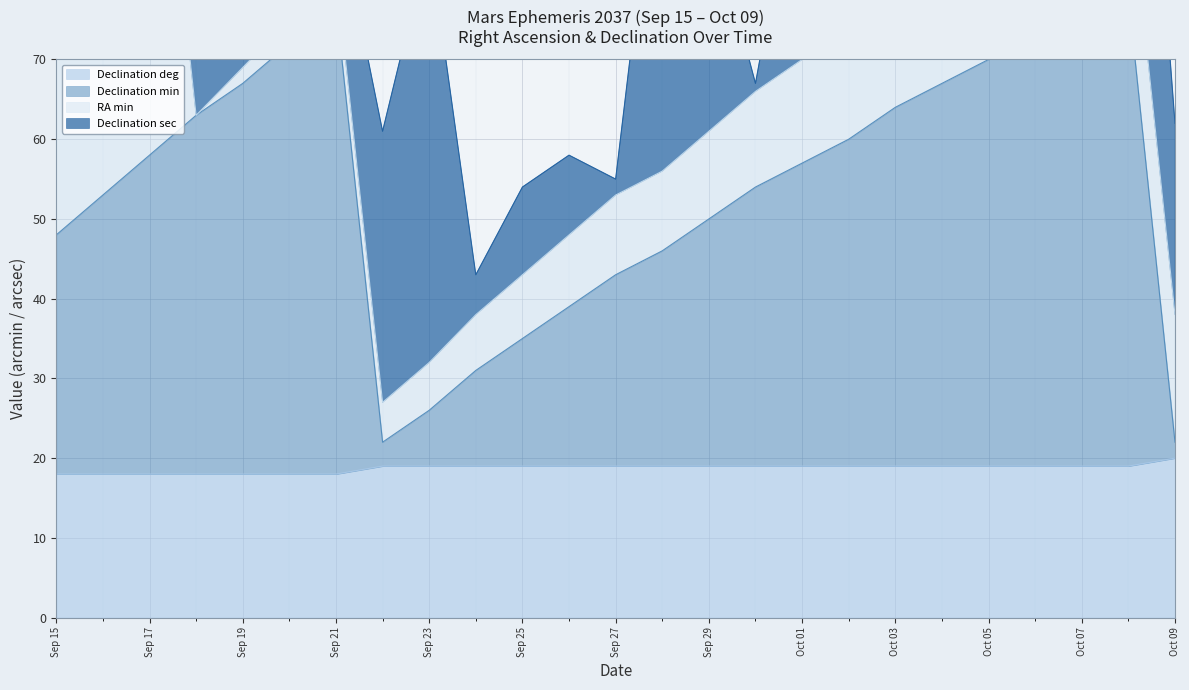

True or false: Declination min and Declination deg intersect in this chart.

False